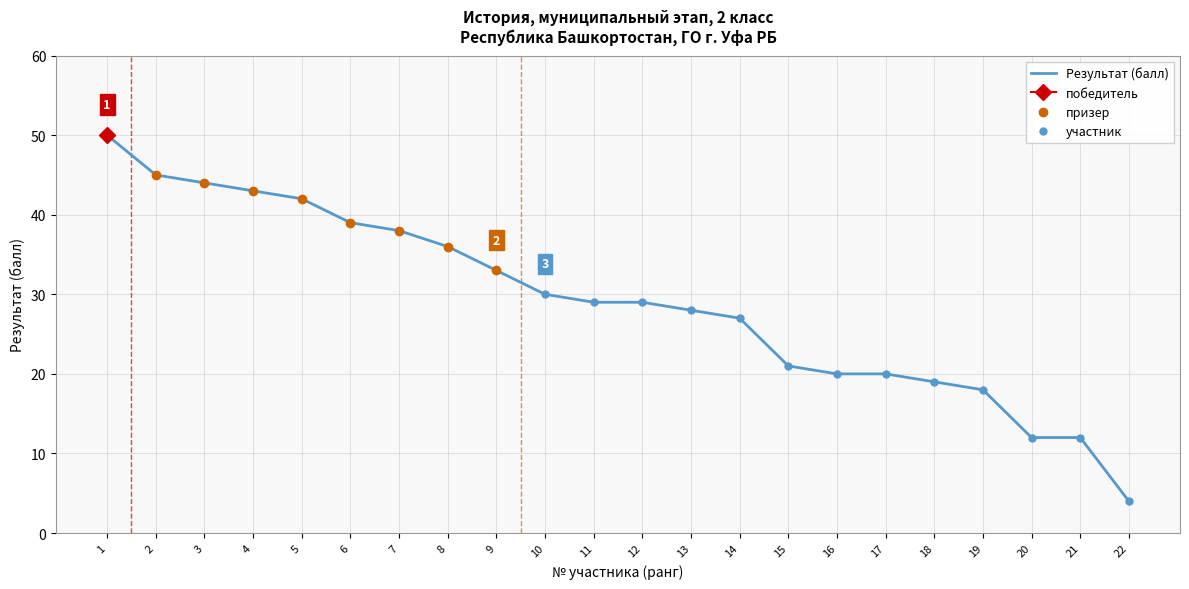

What is the difference between the maximum and minimum values?

46